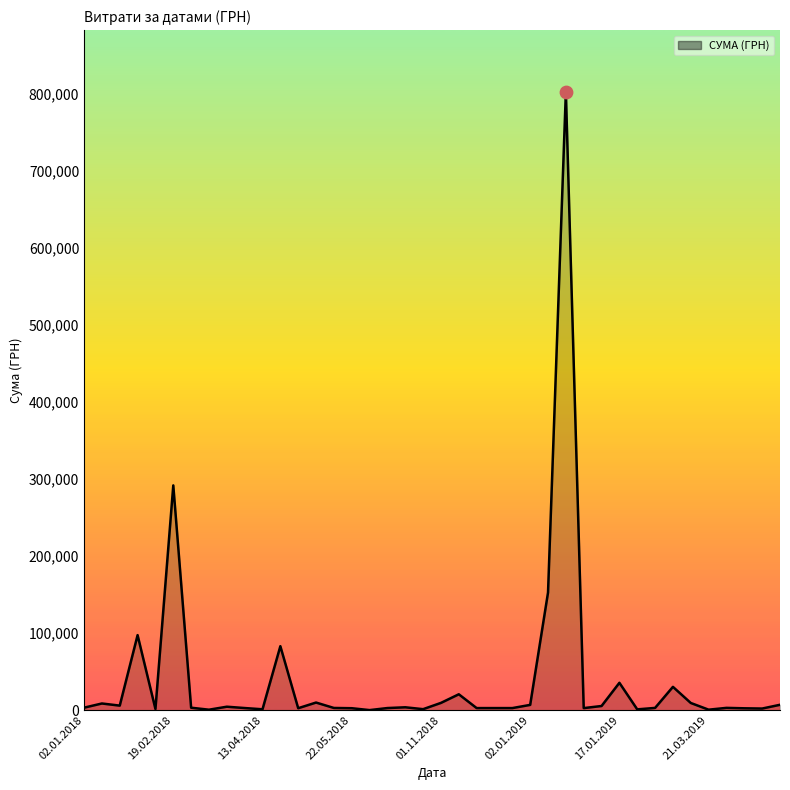

What is the difference between the maximum and minimum values?

801715.2